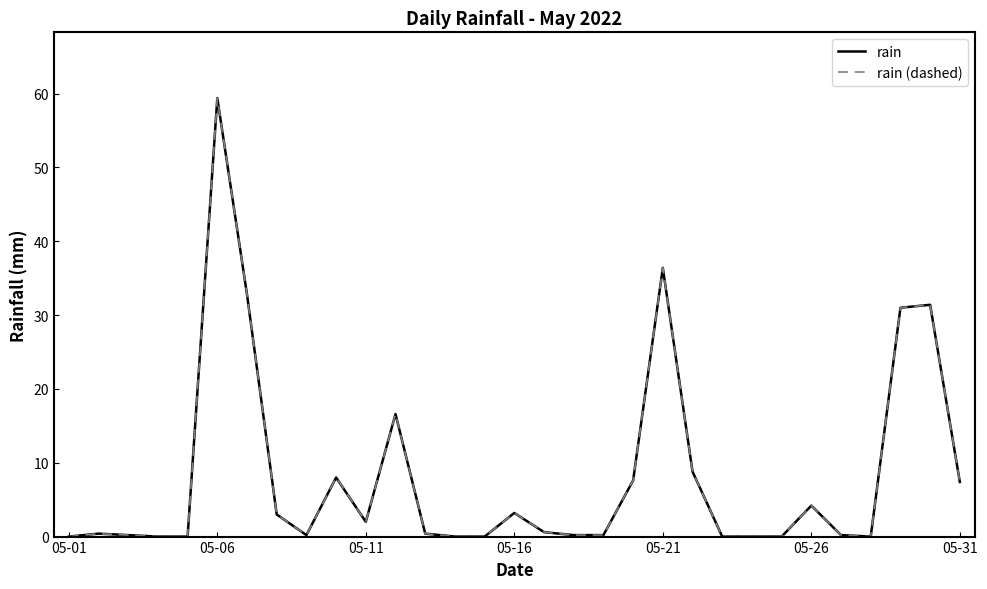

Does the chart have visible grid lines?

No